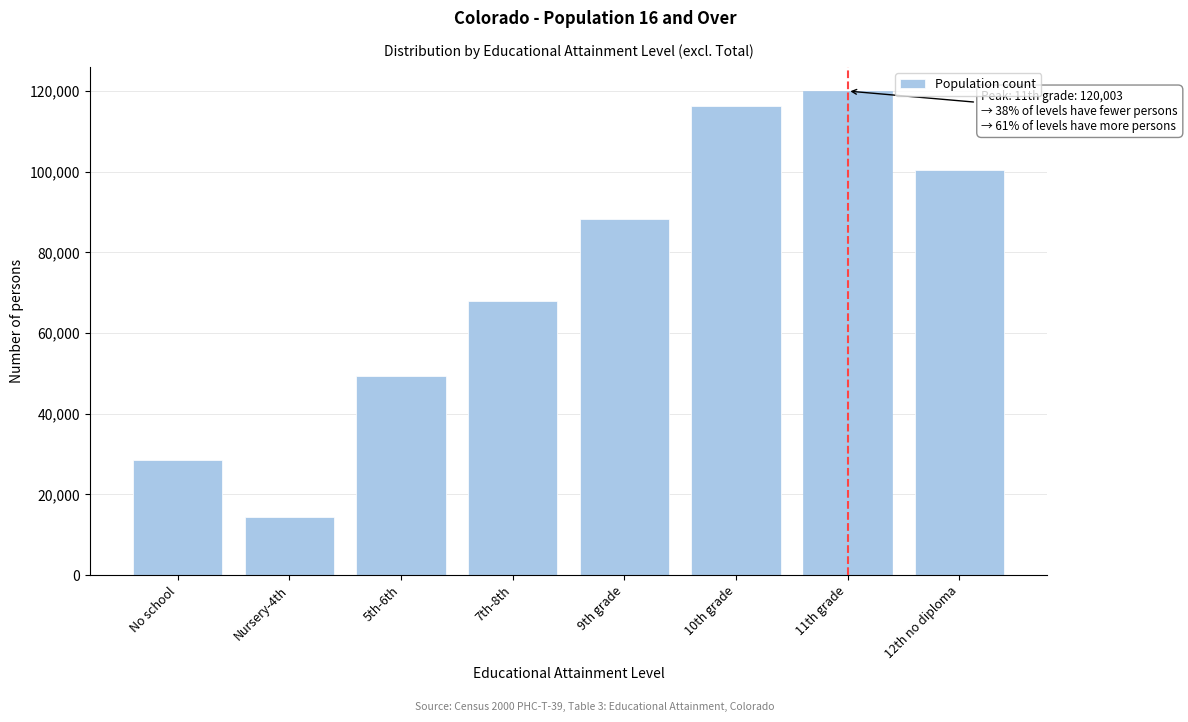

Reading left to right, what are all the values shown in this chart?

28446	14439	49455	67853	88299	116308	120003	100473